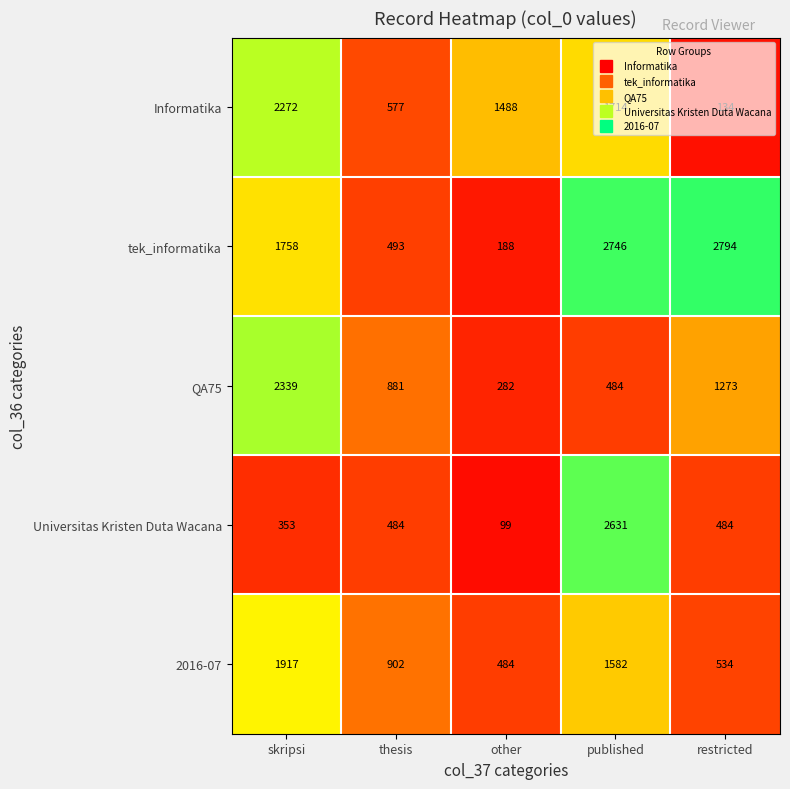

What is the sum of all QA75 values?

5259